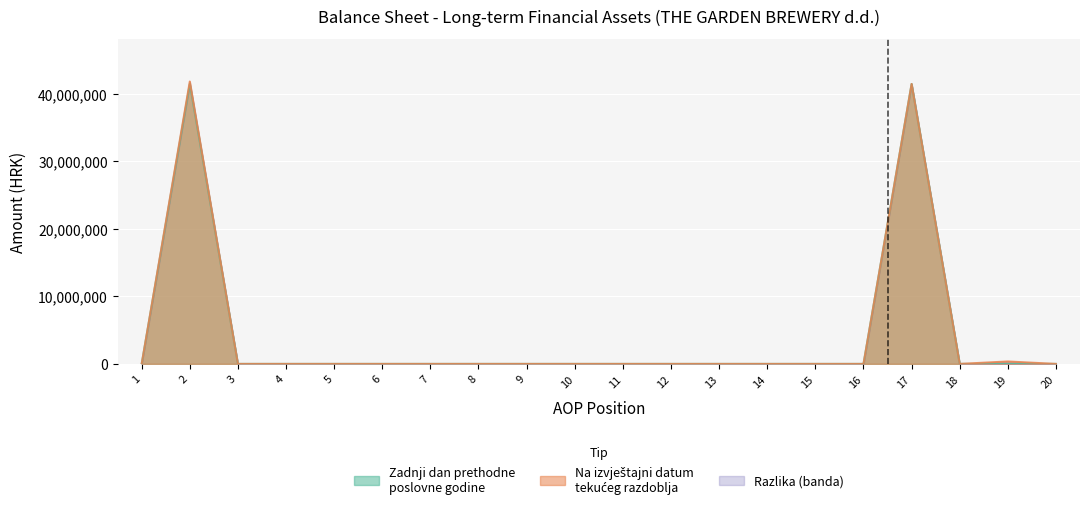

How many values in the Zadnji dan prethodne poslovne godine series exceed 0?

2